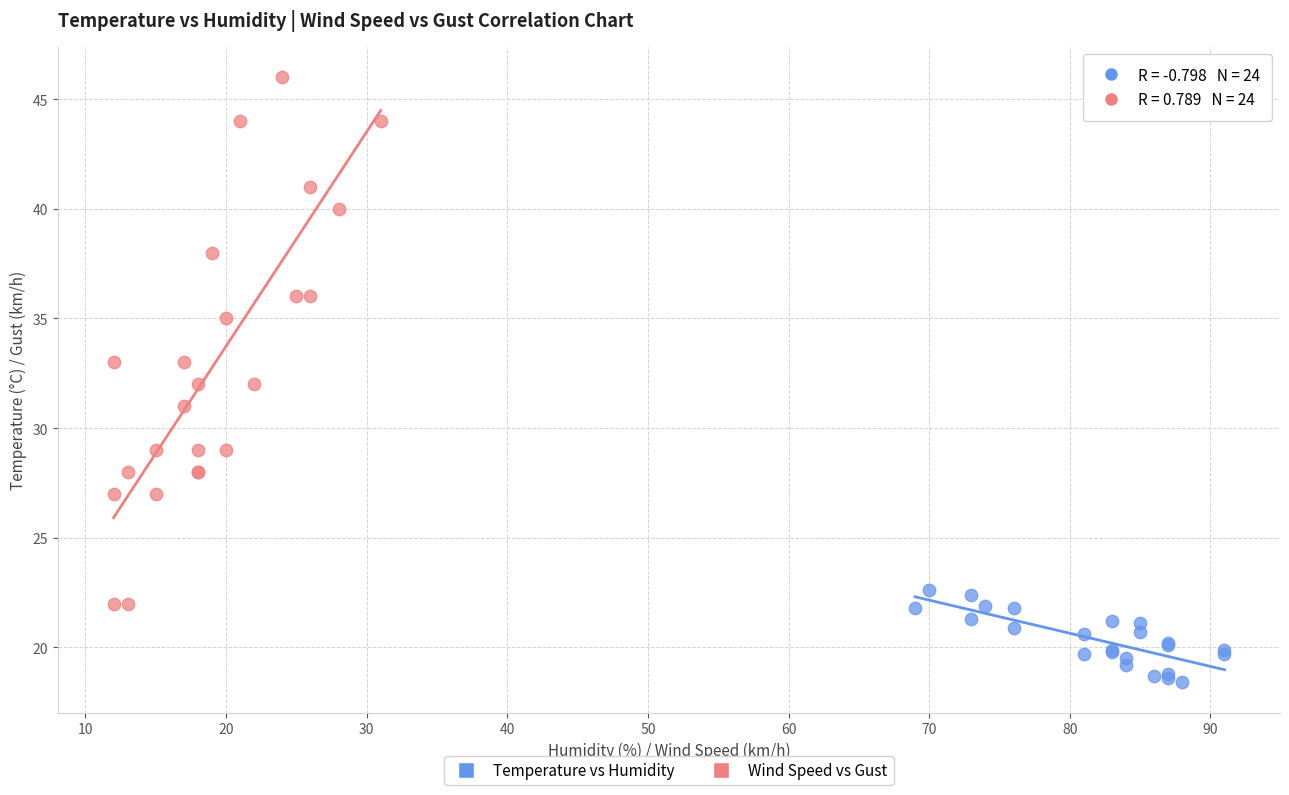

Which series reaches the maximum Y coordinate?

Wind Speed vs Gust